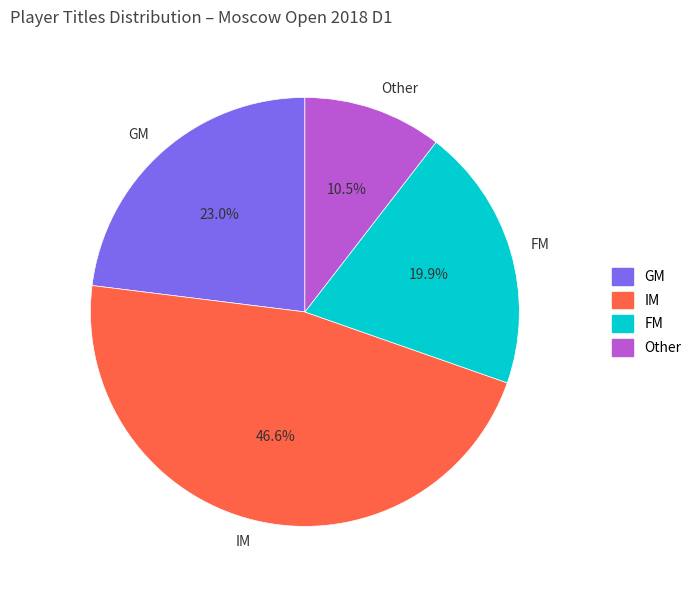

True or false: GM accounts for 33% of the total.

False